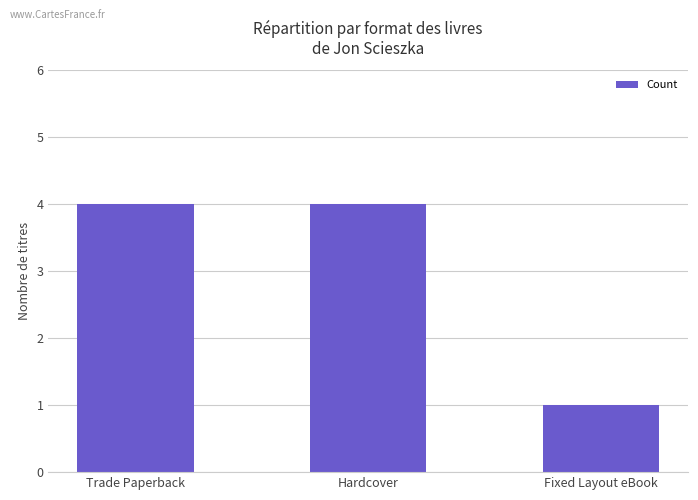

What is the value of the 3rd bar from the left?

1